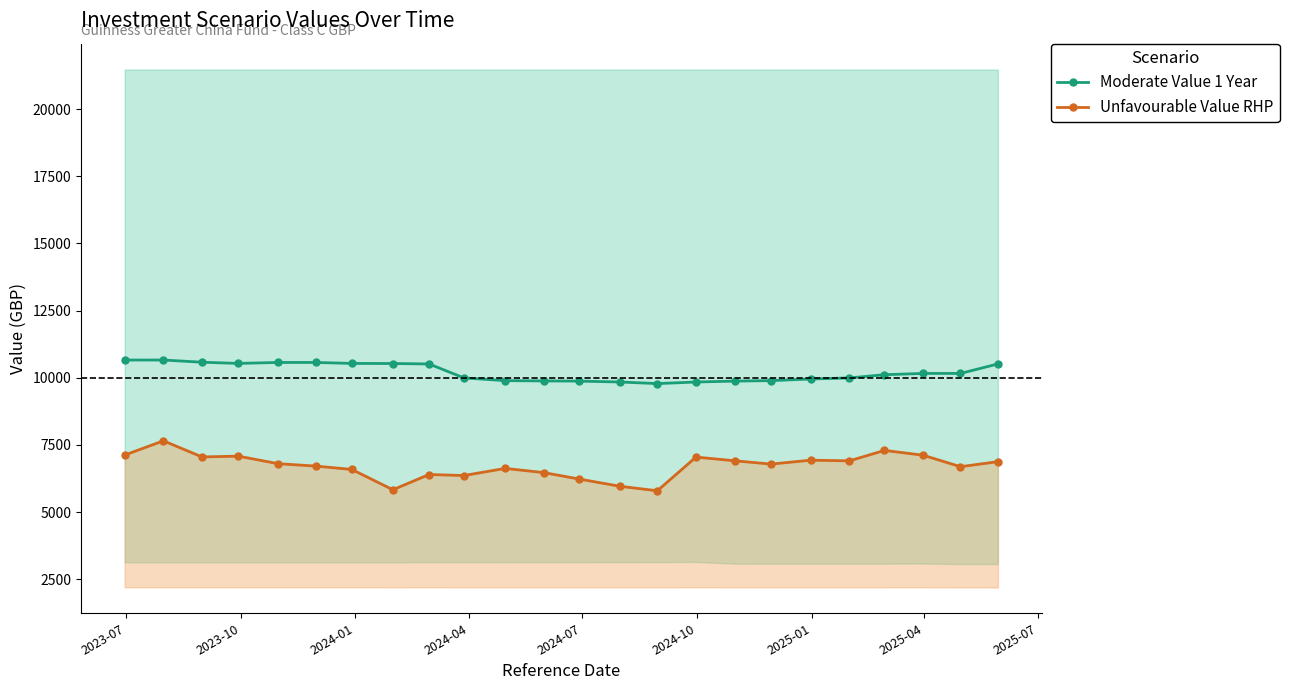

What is the value of the Moderate Value 1 Year point at the 5th from the left?

10567.3